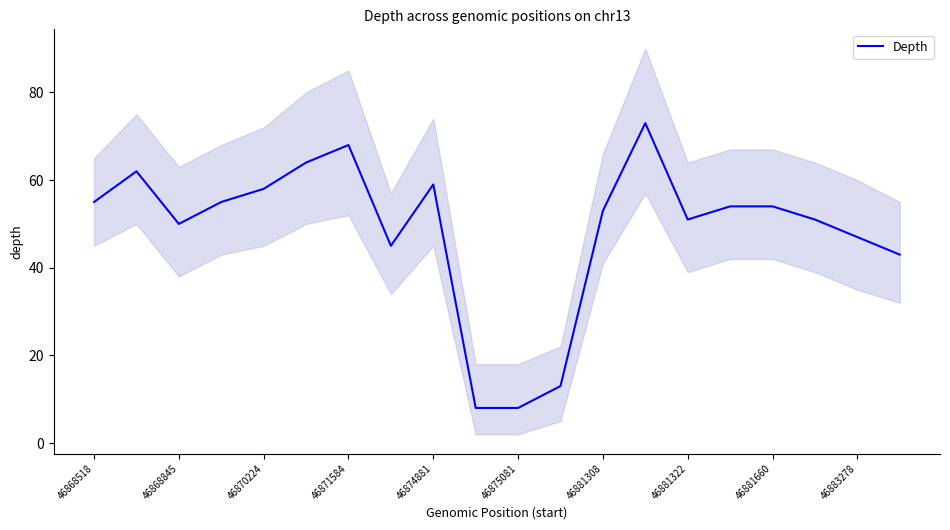

What is the difference between the maximum and minimum values?

65